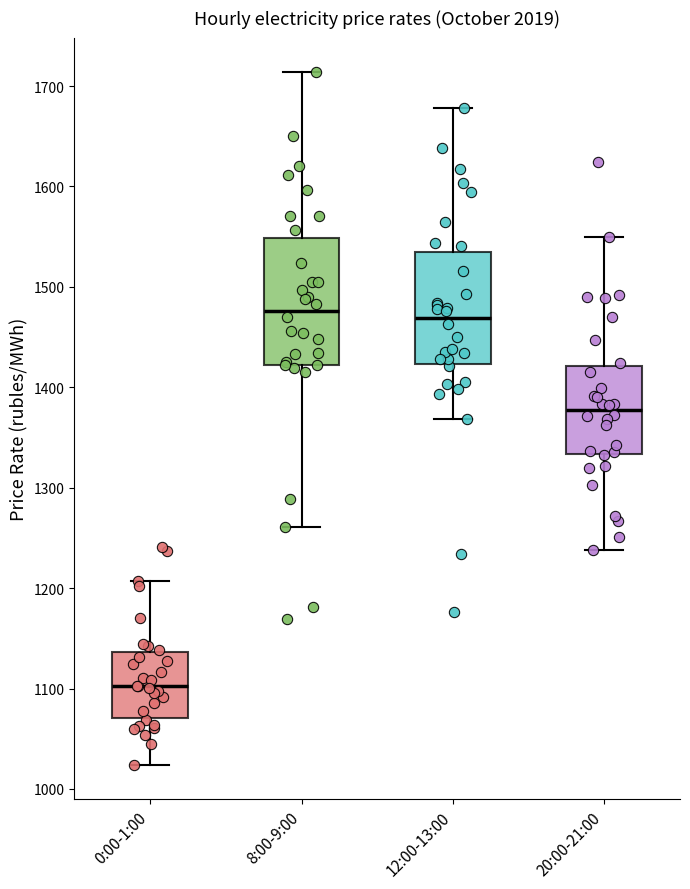

Reading left to right, transcribe this box plot: for each box, give where its median line is, the range the box spans, and where its two whiskers end, as read against the y-axis. The values are not printed on the chart, so give them approximately, as read against the axis.

0:00-1:00: median 1100, box 1070 to 1140, whiskers 1020 to 1210
8:00-9:00: median 1480, box 1420 to 1550, whiskers 1260 to 1710
12:00-13:00: median 1470, box 1420 to 1530, whiskers 1370 to 1680
20:00-21:00: median 1380, box 1330 to 1420, whiskers 1240 to 1550